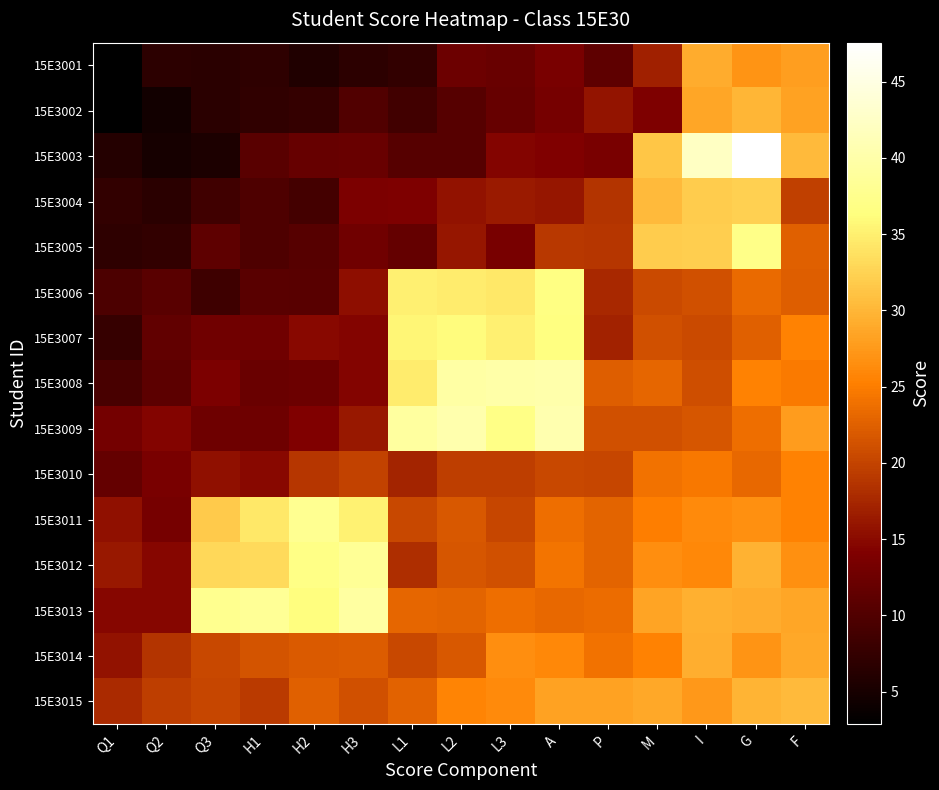

Reading right to left, transcribe all the data shown in this chart.

15E3001: F=27.9	G=27.1	I=29.2	M=16.8	P=11.1	A=13.5	L3=12.0	L2=12.3	L1=7.3	H3=6.8	H2=5.8	H1=7.0	Q3=6.7	Q2=6.8	Q1=2.9
15E3002: F=28.2	G=30.0	I=28.6	M=14.0	P=15.9	A=13.3	L3=11.8	L2=10.5	L1=8.7	H3=10.1	H2=7.5	H1=7.2	Q3=6.6	Q2=4.5	Q1=2.9
15E3003: F=30.3	G=47.5	I=42.2	M=31.5	P=13.6	A=14.2	L3=14.4	L2=10.5	L1=10.5	H3=12.0	H2=11.8	H1=10.7	Q3=5.3	Q2=4.9	Q1=6.0
15E3004: F=19.6	G=32.2	I=32.0	M=30.4	P=18.6	A=16.0	L3=16.5	L2=15.7	L1=13.9	H3=13.8	H2=8.9	H1=9.7	Q3=8.6	Q2=6.6	Q1=7.3
15E3005: F=22.5	G=37.1	I=32.0	M=32.0	P=18.9	A=18.9	L3=13.4	L2=16.0	L1=11.7	H3=12.7	H2=10.4	H1=9.8	Q3=11.1	Q2=7.4	Q1=6.9
15E3006: F=22.4	G=23.4	I=21.2	M=20.6	P=17.6	A=36.6	L3=34.3	L2=34.7	L1=35.1	H3=15.3	H2=10.6	H1=10.8	Q3=8.4	Q2=10.9	Q1=9.6
15E3007: F=25.5	G=22.5	I=20.6	M=21.2	P=17.2	A=36.5	L3=35.1	L2=36.1	L1=35.6	H3=14.5	H2=14.9	H1=12.8	Q3=12.8	Q2=11.6	Q1=7.6
15E3008: F=24.7	G=25.5	I=20.9	M=23.0	P=22.4	A=40.2	L3=40.0	L2=39.6	L1=34.8	H3=14.4	H2=12.4	H1=12.1	Q3=13.8	Q2=11.1	Q1=9.2
15E3009: F=27.7	G=23.7	I=21.6	M=21.1	P=21.1	A=40.6	L3=37.0	L2=40.3	L1=39.1	H3=16.1	H2=14.1	H1=12.6	Q3=12.6	Q2=14.5	Q1=13.0
15E3010: F=25.4	G=23.3	I=24.5	M=24.0	P=20.2	A=20.4	L3=19.5	L2=19.5	L1=17.3	H3=19.8	H2=18.9	H1=14.8	Q3=15.5	Q2=13.6	Q1=11.6
15E3011: F=25.5	G=26.7	I=26.2	M=25.2	P=22.8	A=23.6	L3=20.2	L2=21.8	L1=20.4	H3=35.2	H2=37.9	H1=34.4	Q3=31.7	Q2=13.2	Q1=15.5
15E3012: F=26.7	G=29.7	I=25.9	M=26.5	P=22.9	A=24.2	L3=21.1	L2=21.6	L1=18.1	H3=38.4	H2=37.0	H1=33.2	Q3=32.9	Q2=14.6	Q1=16.2
15E3013: F=28.7	G=29.2	I=29.5	M=28.5	P=23.5	A=23.2	L3=23.6	L2=22.8	L1=23.1	H3=39.3	H2=36.3	H1=38.4	Q3=37.6	Q2=14.6	Q1=14.7
15E3014: F=28.8	G=27.0	I=29.3	M=25.5	P=24.0	A=26.0	L3=26.5	L2=21.8	L1=20.4	H3=22.2	H2=21.9	H1=21.4	Q3=20.5	Q2=18.6	Q1=15.7
15E3015: F=30.3	G=29.8	I=27.5	M=28.8	P=28.3	A=28.2	L3=26.2	L2=25.7	L1=22.6	H3=21.2	H2=22.6	H1=19.1	Q3=20.3	Q2=19.5	Q1=17.7